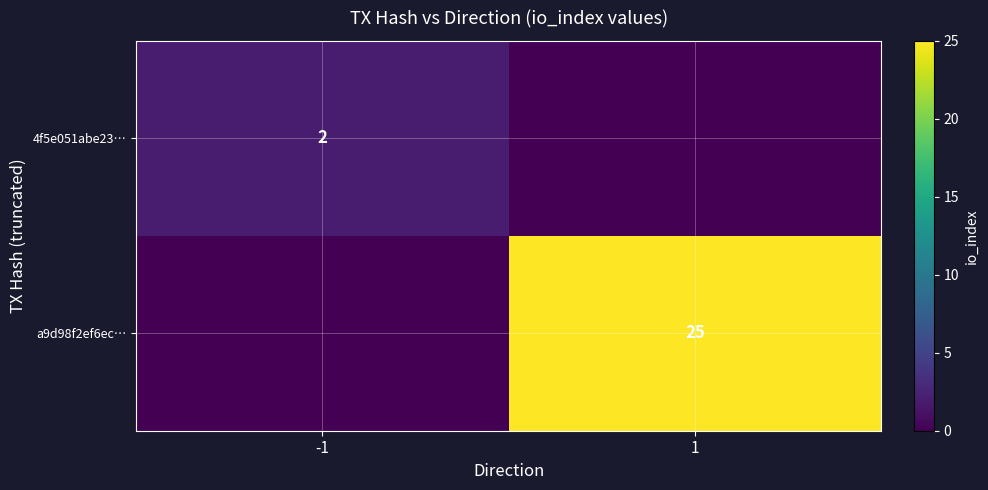

What is the spread (max minus min) of values at 1?

25